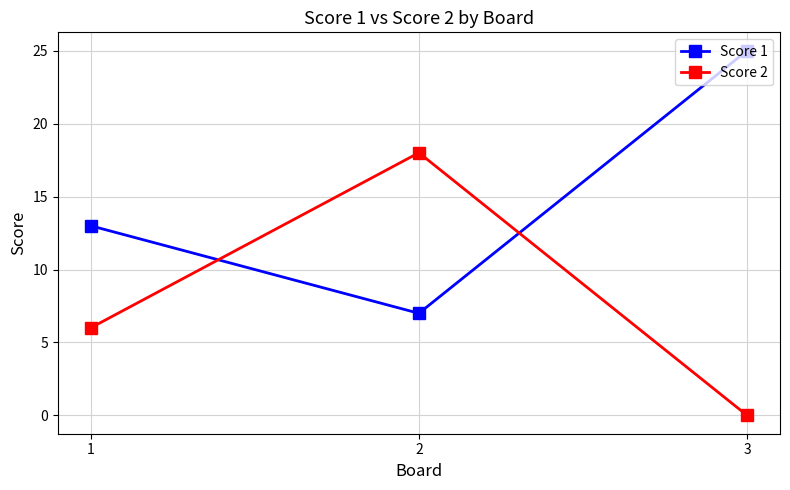

Which series changed the most between 1 and 3?

Score 1